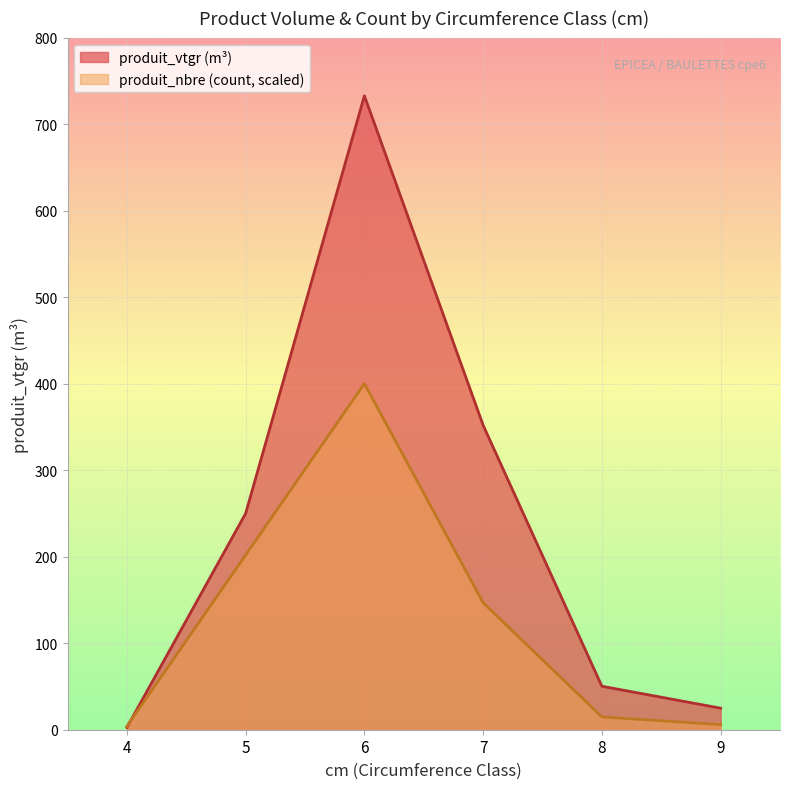

True or false: produit_vtgr has more than 2 points higher than both neighbors.

False